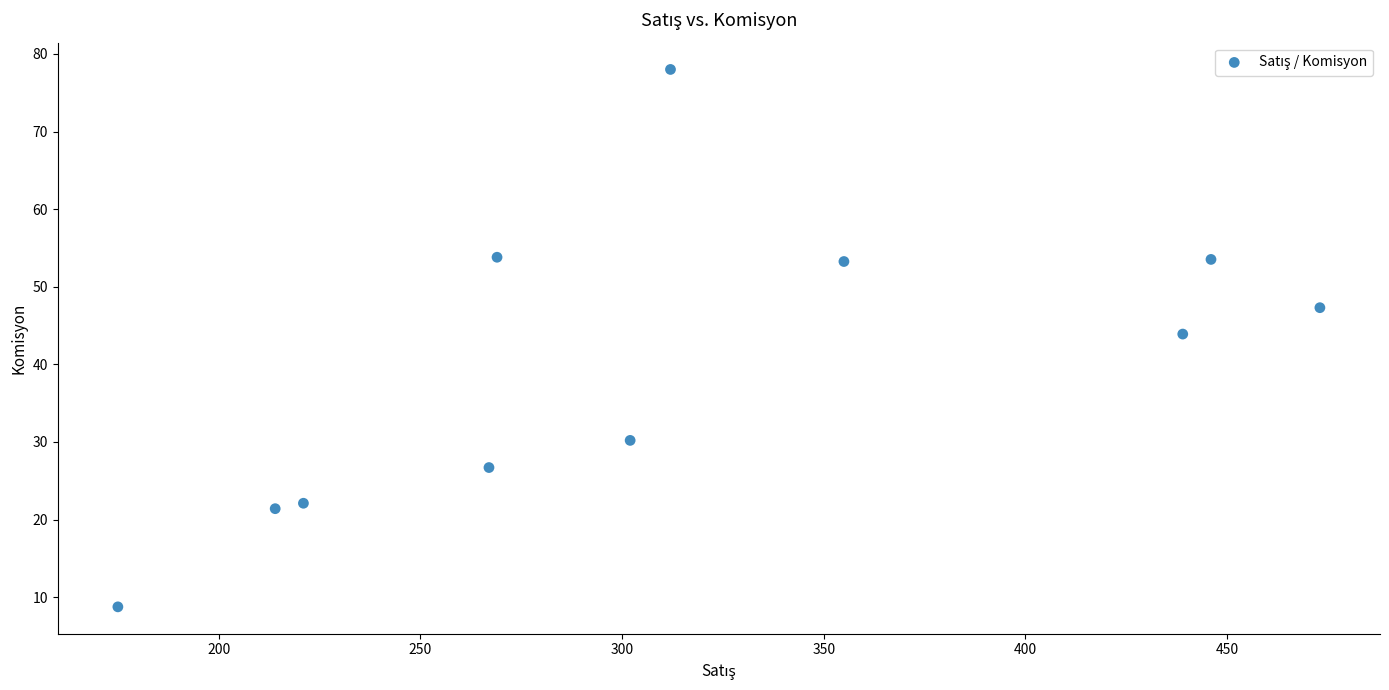

What is the average Y value?

39.9